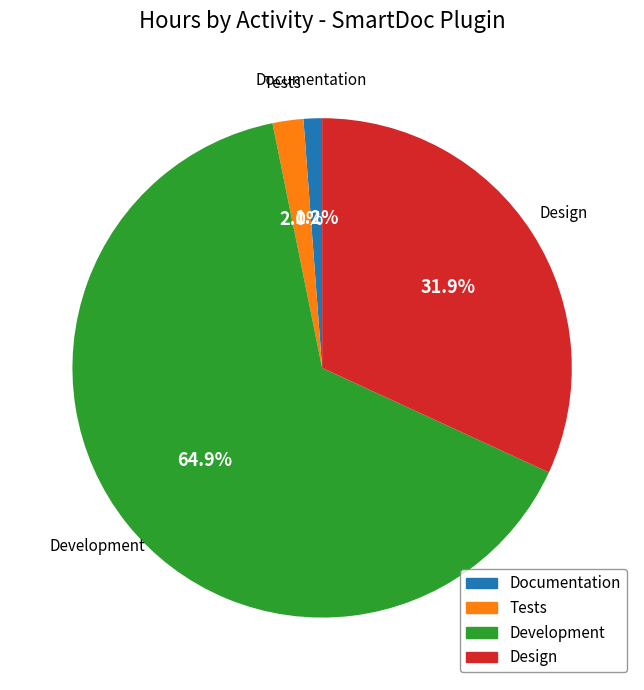

Between Tests and Design, which is larger?

Design